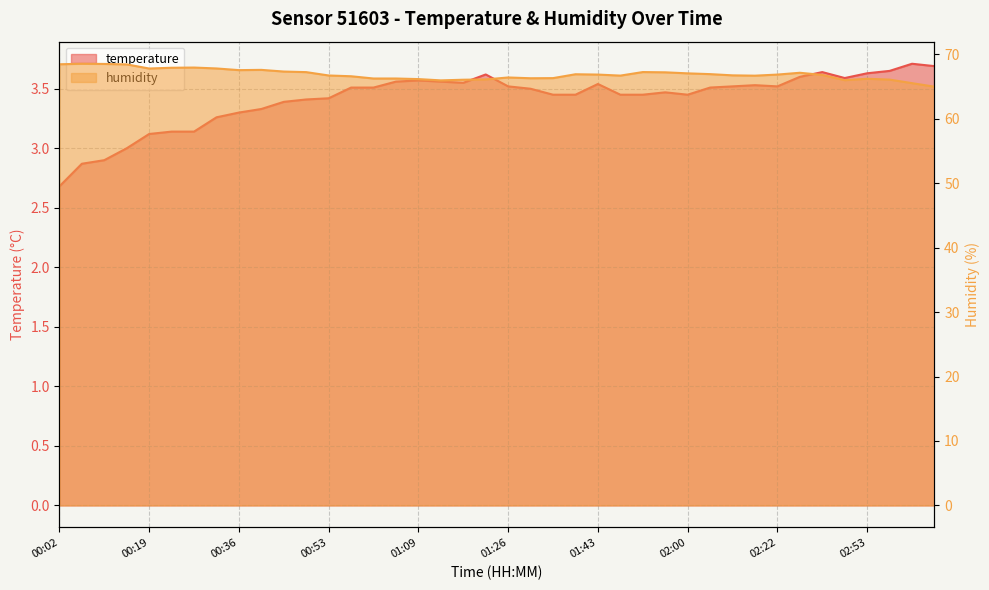

What is the value of the temperature point at the 7th from the left?

3.1